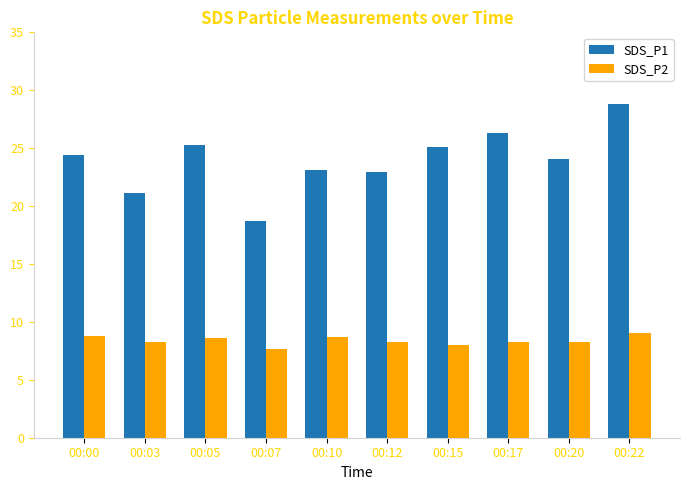

What is the value of the SDS_P2 bar at the 8th from the left?

8.2